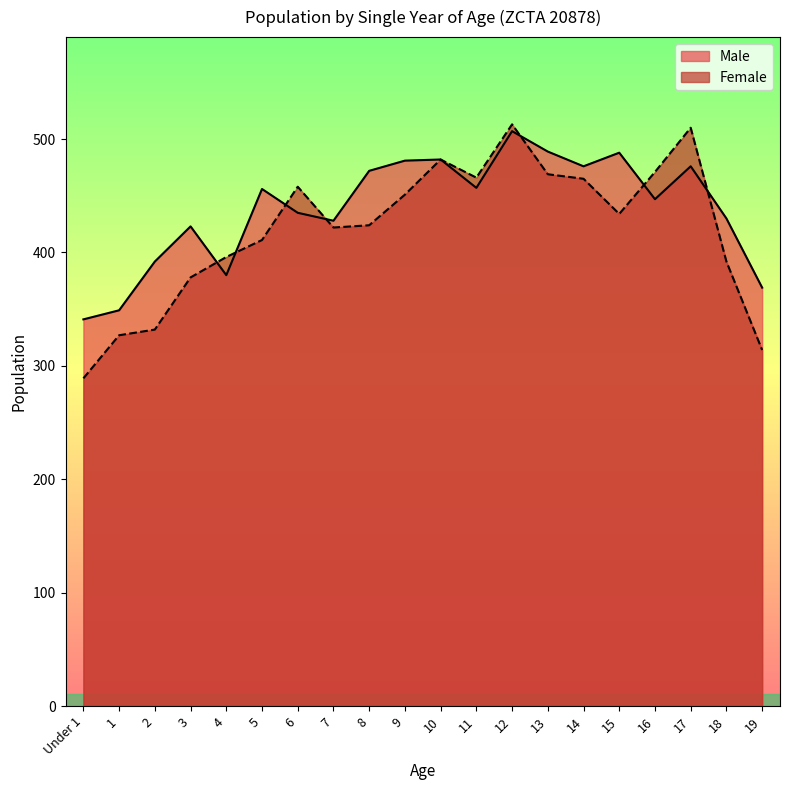

Where is Female nearest to the value 401?

4